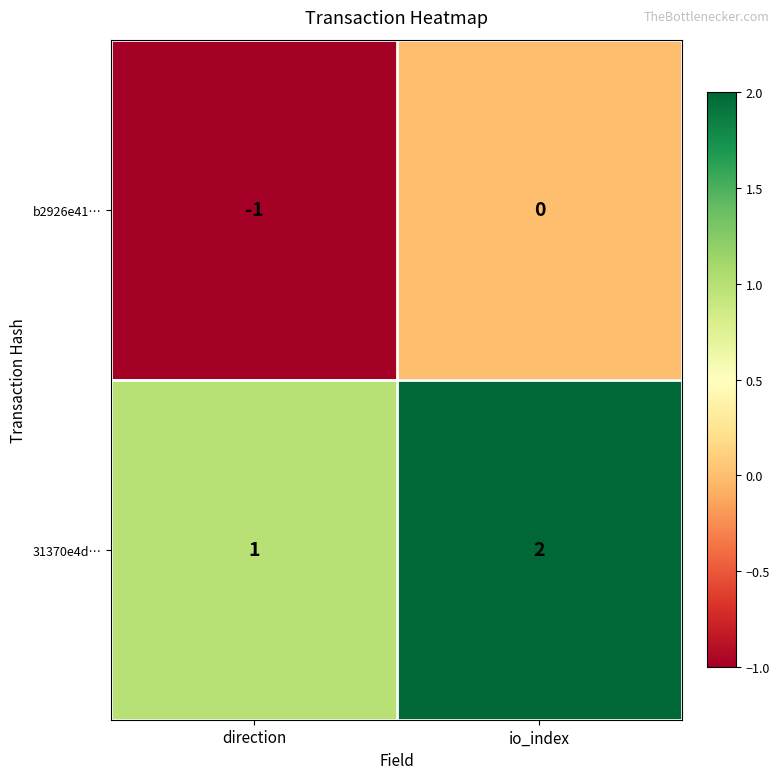

What is the sum of all 31370e4d… values?

3